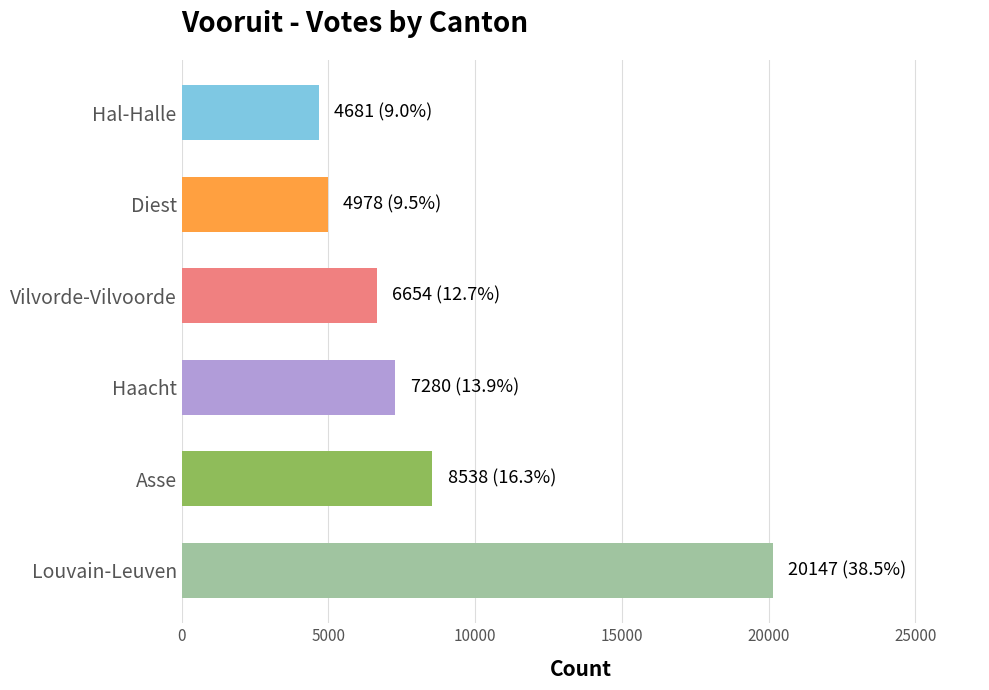

What is the difference between the second highest and minimum values?

3857